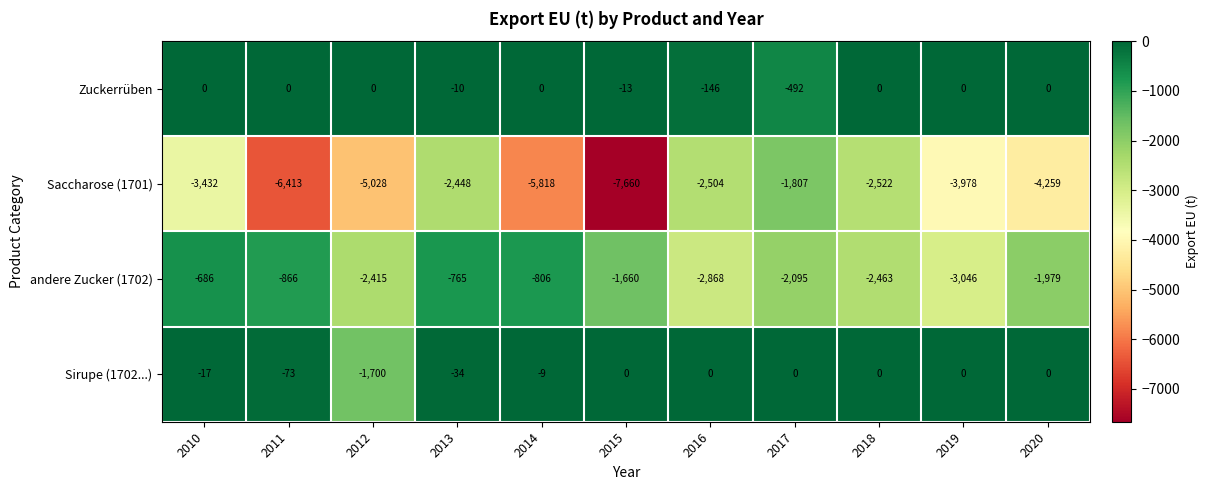

True or false: Zuckerrüben has a value of -146 at 2016.

True